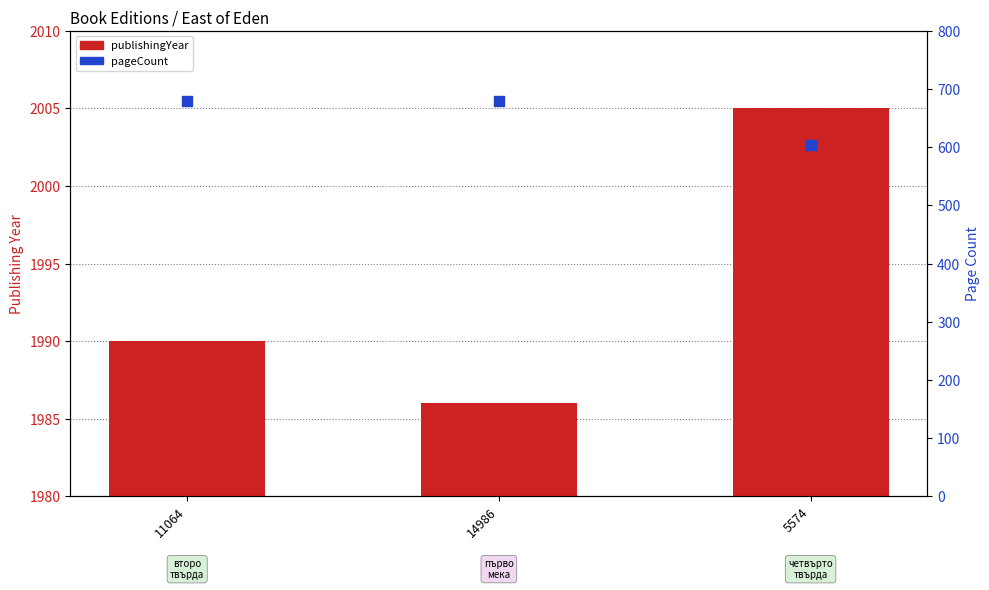

Which series contains the highest Y value?

publishingYear